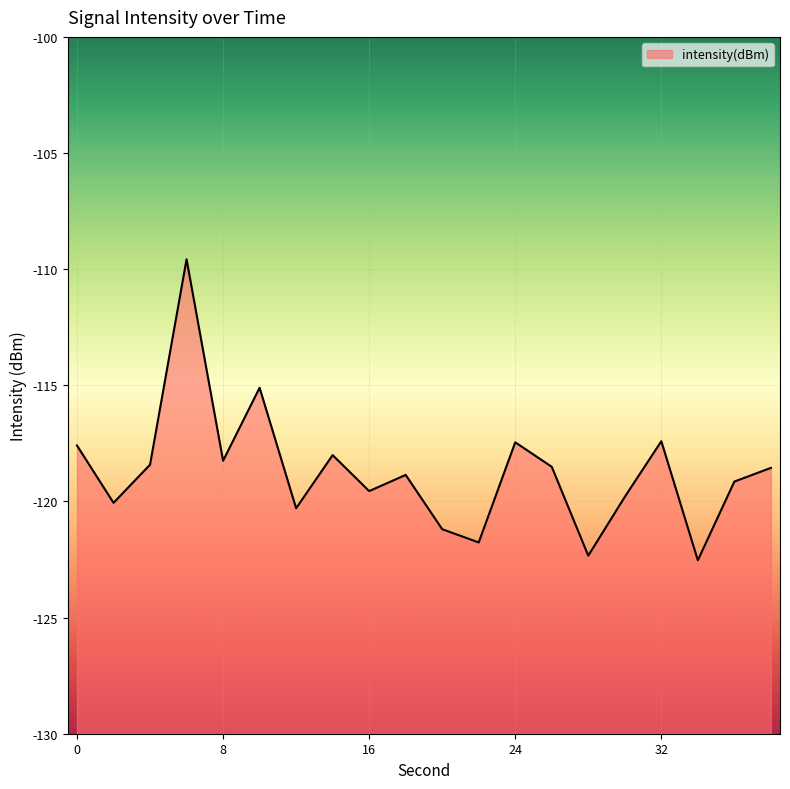

What is the sum of the values at 12 and 24?

-237.7